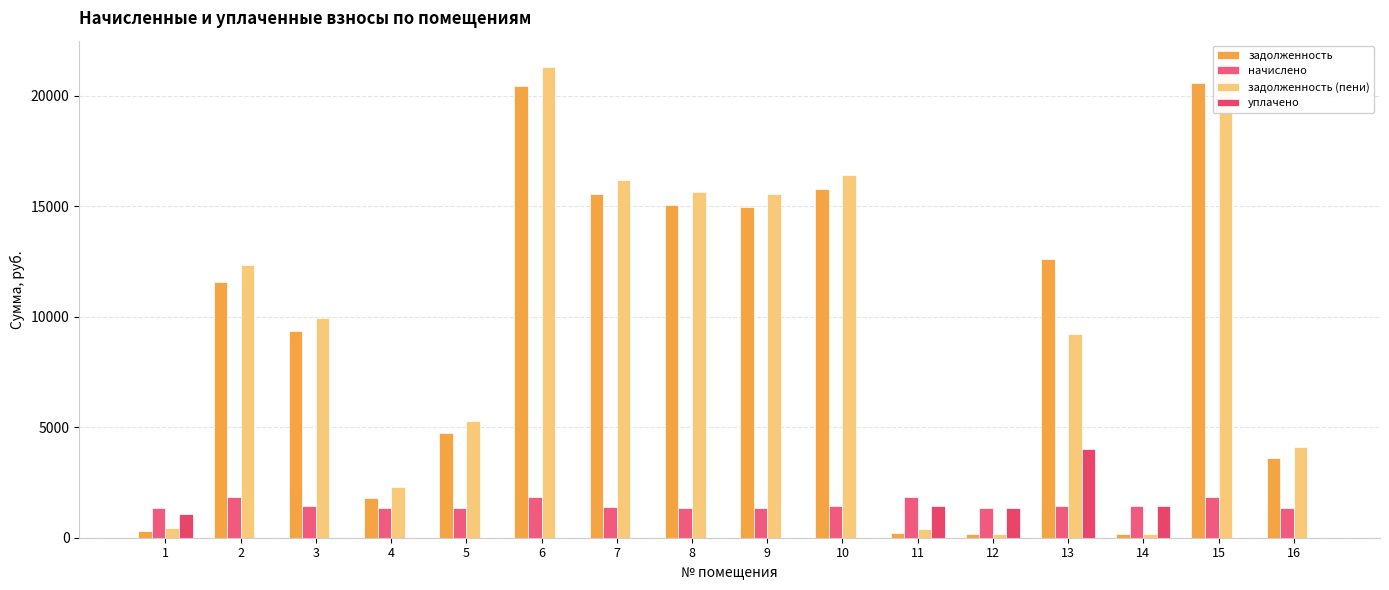

Reading right to left, list all the values displayed in this chart.

задолженность: 3598.7	20588.0	159.4	12637.2	150.6	207.0	15772.4	14959.8	15047.2	15555.9	20466.4	4748.9	1810.1	9358.5	11580.1	303.7
начислено: 1365.5	1857.3	1434.5	1447.9	1355.2	1857.8	1422.9	1349.9	1357.5	1403.4	1853.3	1358.8	1330.3	1420.3	1837.3	1365.9
задолженность (пени): 4101.8	21433.6	159.4	9217.5	150.6	412.8	16420.3	15574.4	15665.2	16194.9	21309.5	5263.5	2278.7	9944.2	12332.8	455.6
уплачено: 0.0	0.0	1434.5	4000.0	1355.2	1444.4	0.0	0.0	0.0	0.0	0.0	0.0	0.0	0.0	0.0	1062.4